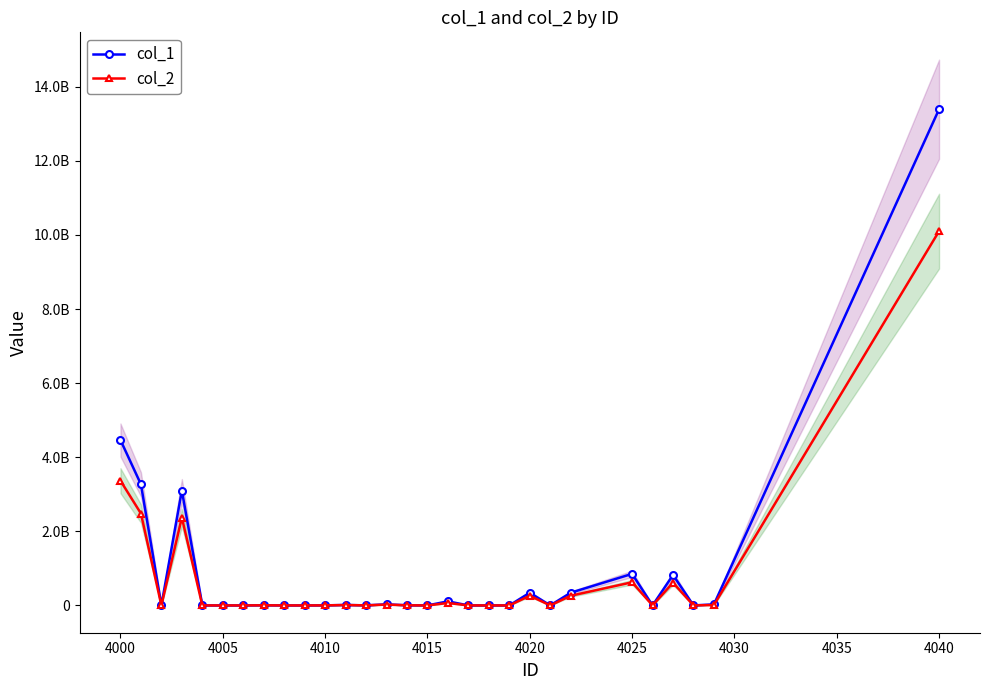

Does the chart have visible grid lines?

No